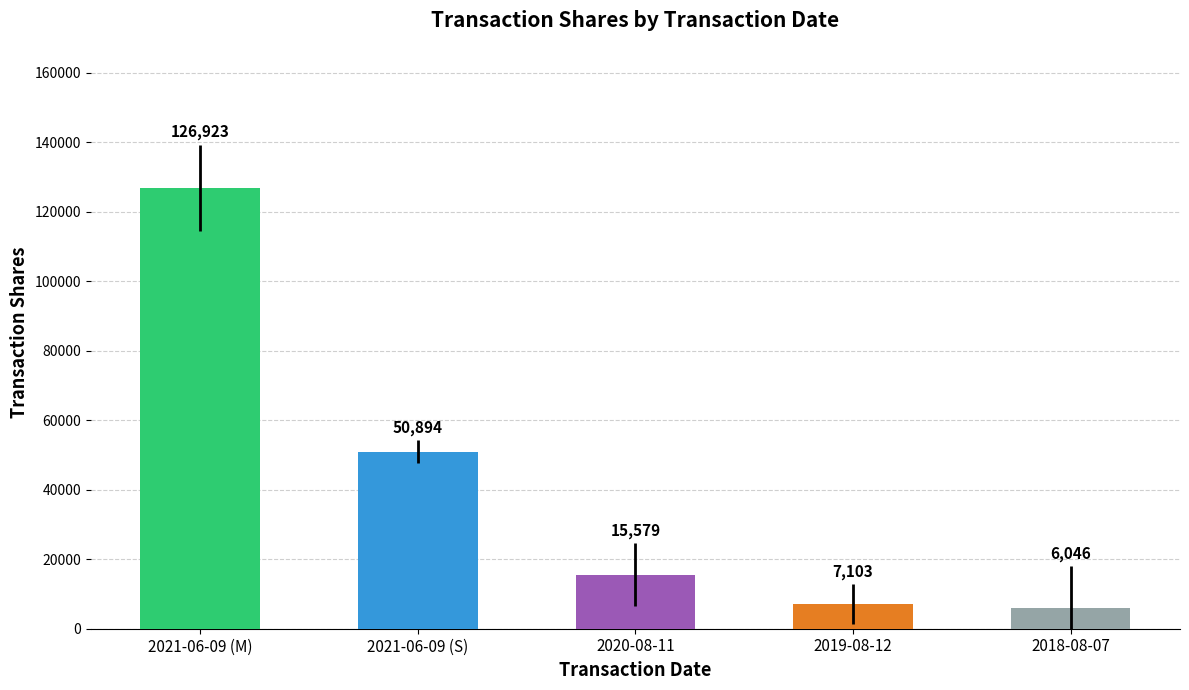

What is the difference between the second highest and second lowest values?

43791